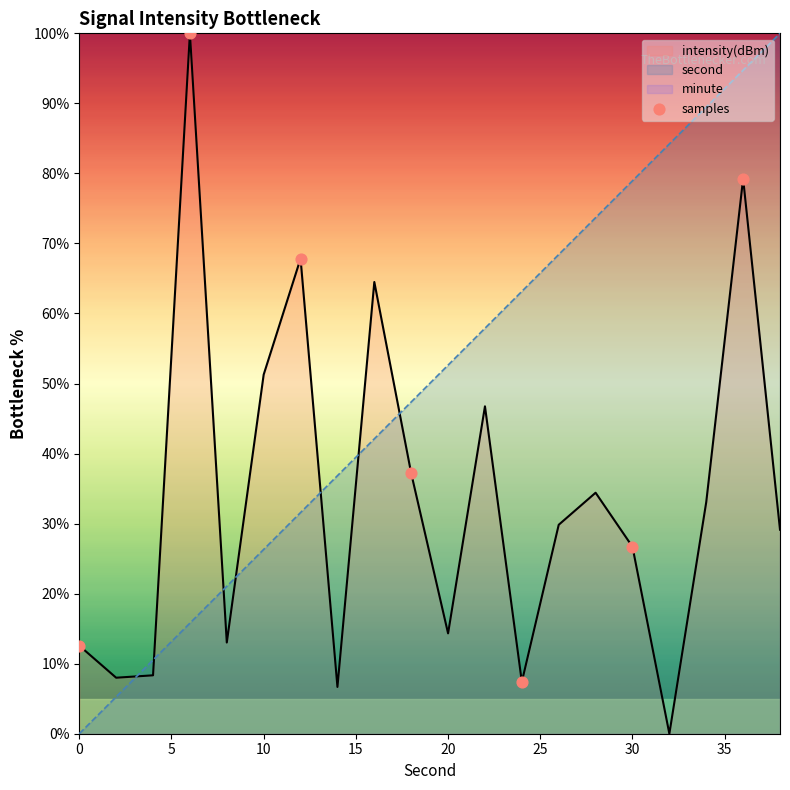

Which series contains the highest Y value?

second